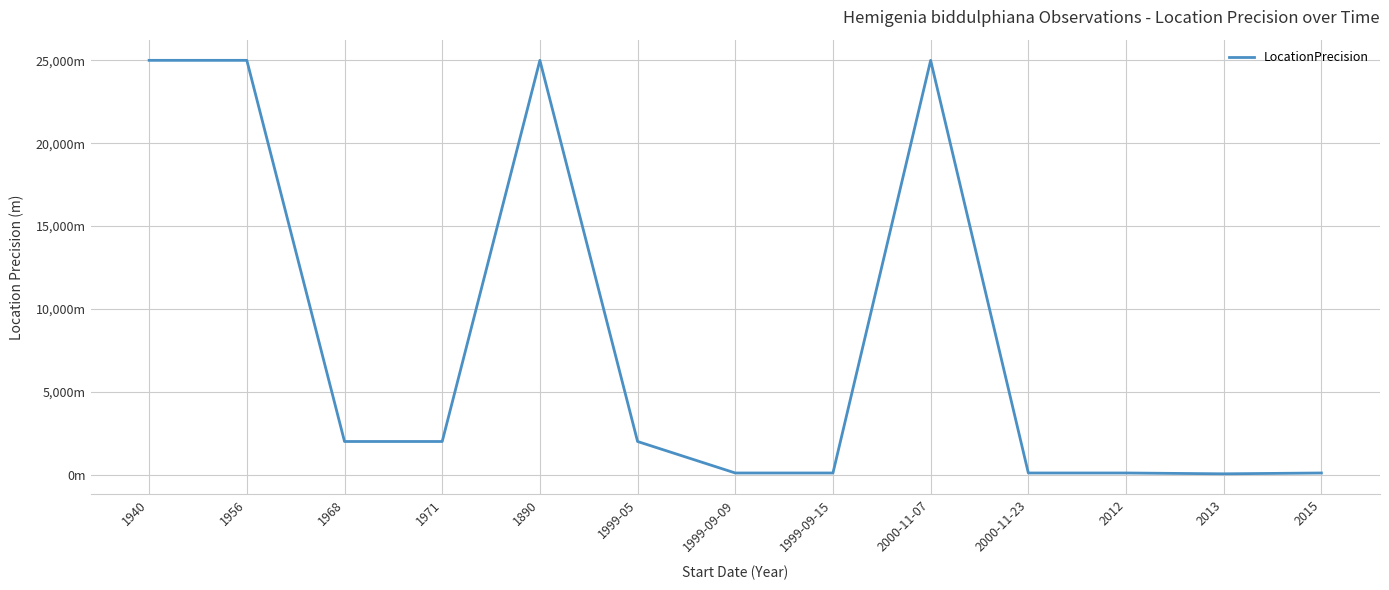

Is this an area chart (filled region under the line)?

No